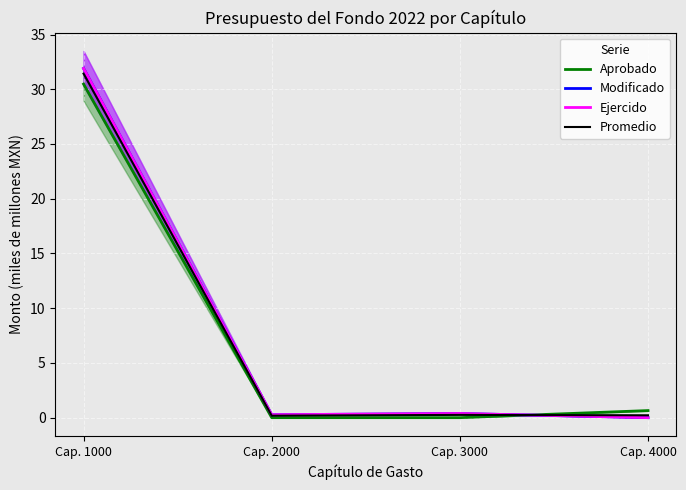

How many intersections are there between Promedio and Aprobado?

1